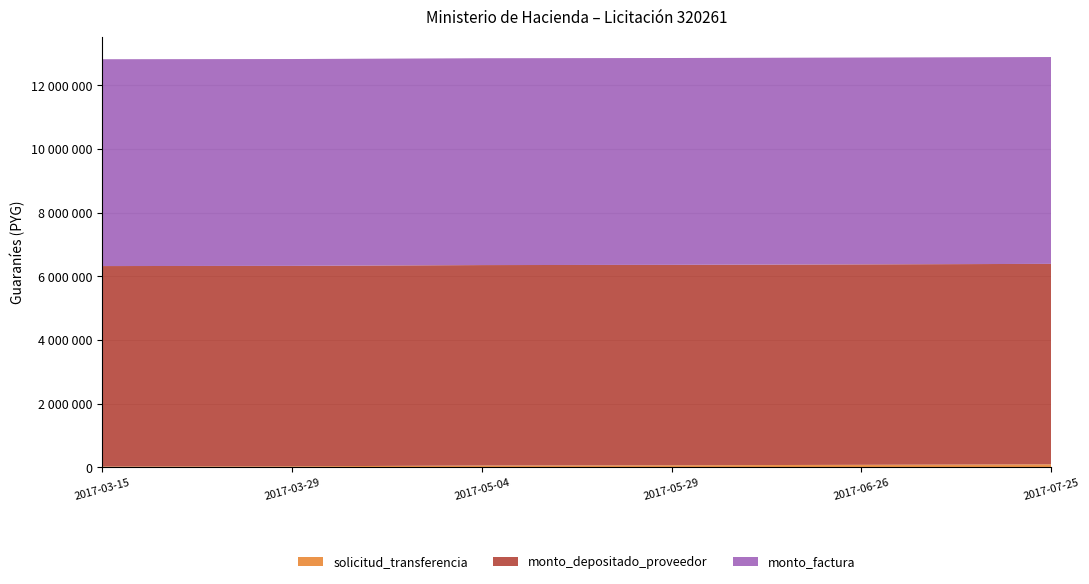

Reading left to right, list all the values displayed in this chart.

solicitud_transferencia: 2017-03-15=22699	2017-03-29=28781	2017-05-04=53398	2017-05-29=60733	2017-06-26=75738	2017-07-25=91479
monto_depositado_proveedor: 2017-03-15=6299091	2017-03-29=6299091	2017-05-04=6299091	2017-05-29=6299091	2017-06-26=6299091	2017-07-25=6299091
monto_factura: 2017-03-15=6500000	2017-03-29=6500000	2017-05-04=6500000	2017-05-29=6500000	2017-06-26=6500000	2017-07-25=6500000